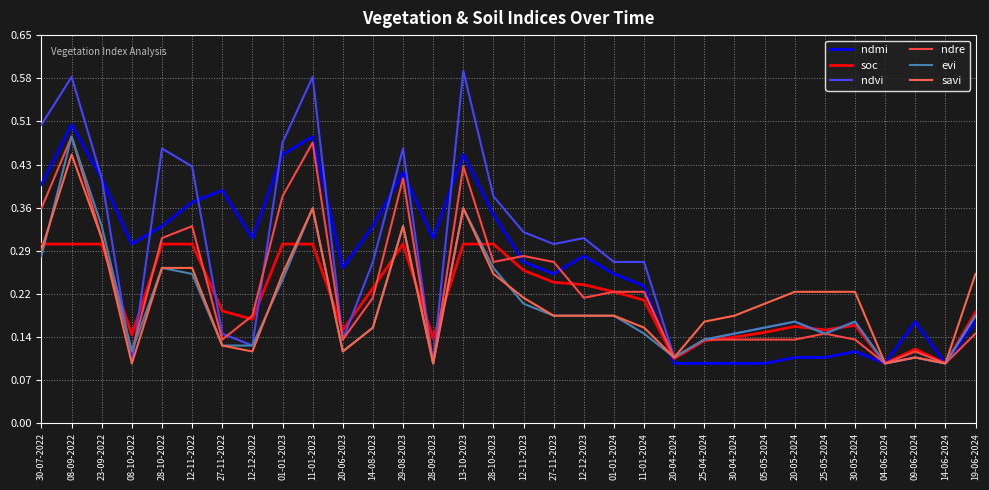

At which category does savi reach its first local valley?

08-10-2022